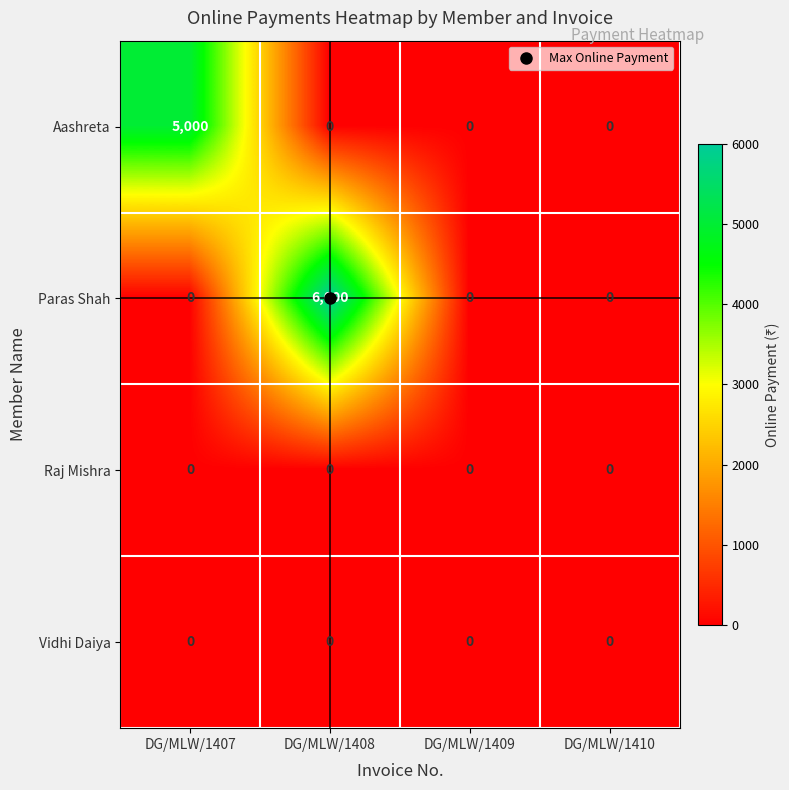

Is it true that Vidhi Daiya equals 0 at DG/MLW/1409?

True